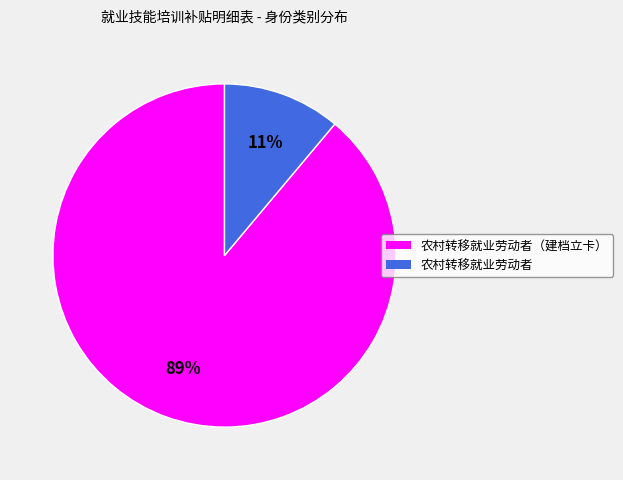

Do 农村转移就业劳动者（建档立卡） and 农村转移就业劳动者 together represent more than half of the pie?

Yes